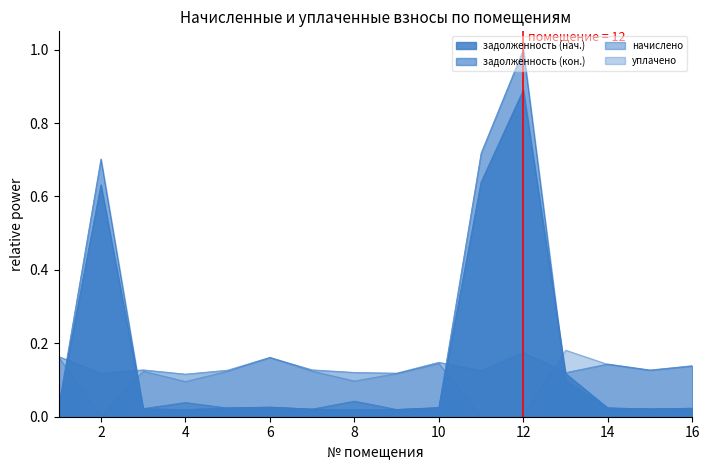

Which has a higher value, 10 or 16?

10